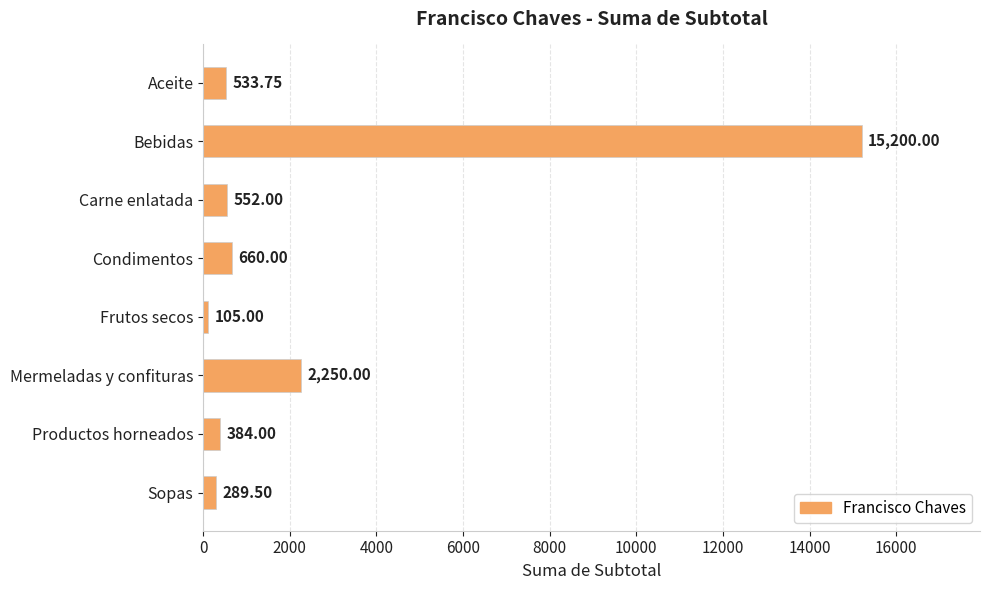

Which label corresponds to the smallest value in the chart?

Frutos secos